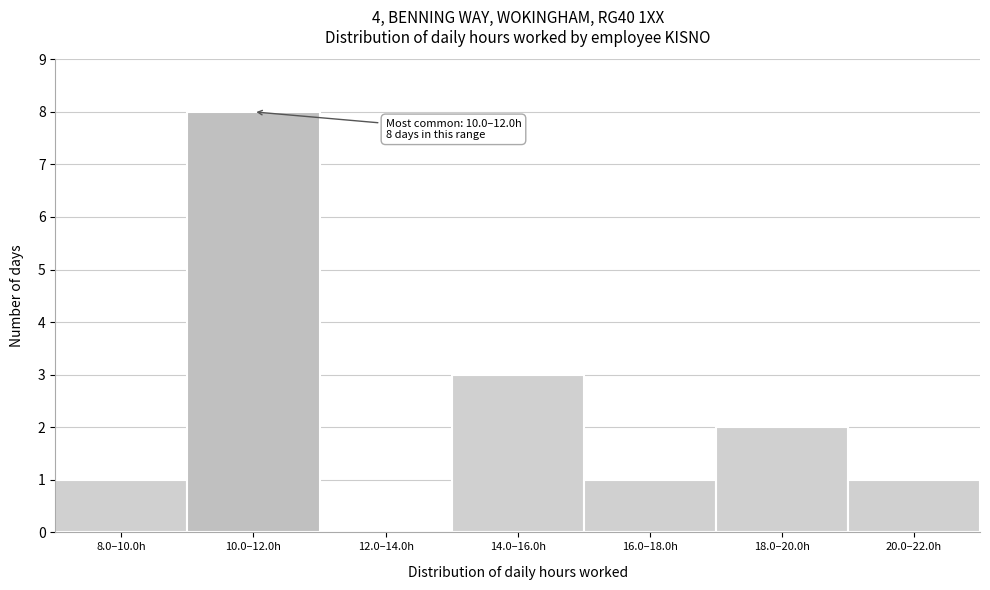

Reading left to right, list all the values displayed in this chart.

8.0–10.0h=1	10.0–12.0h=8	12.0–14.0h=0	14.0–16.0h=3	16.0–18.0h=1	18.0–20.0h=2	20.0–22.0h=1